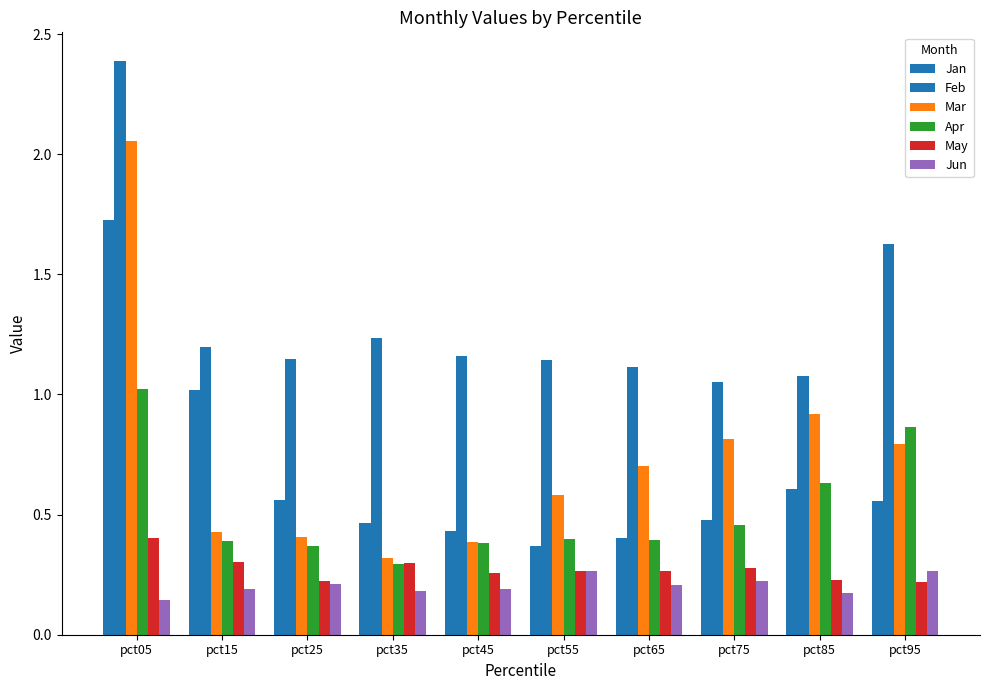

Which series changed the most between pct55 and pct85?

Mar